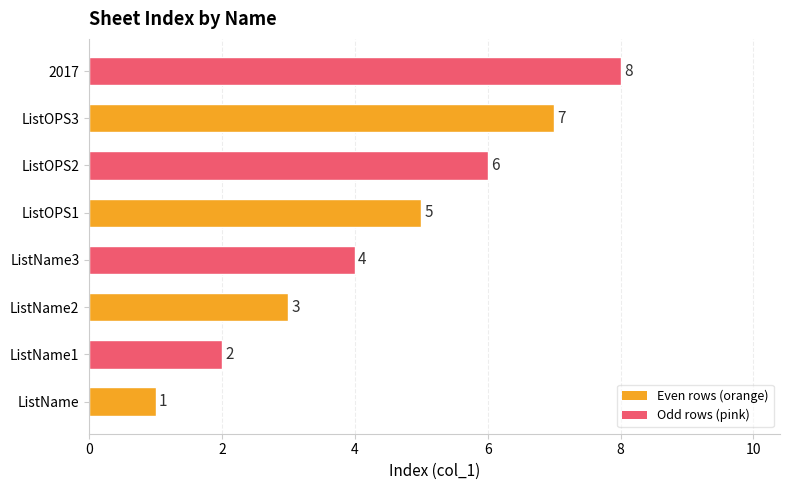

Is it true that the value at ListOPS2 is 4?

False